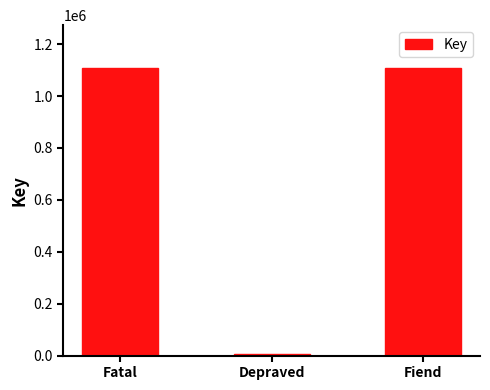

At which label is the value closest to 555578?

Fiend